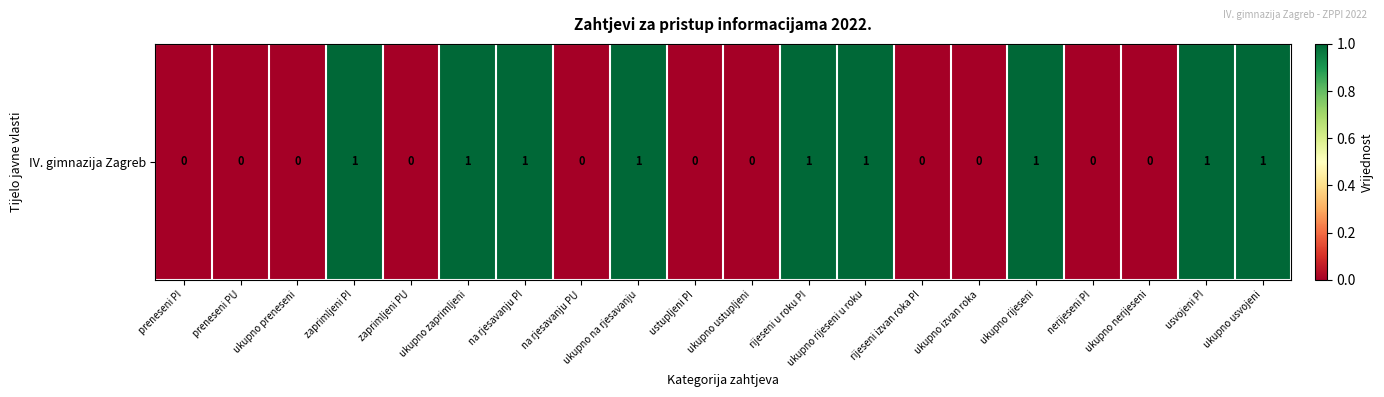

Between usvojeni PI and preneseni PU, which is larger?

usvojeni PI